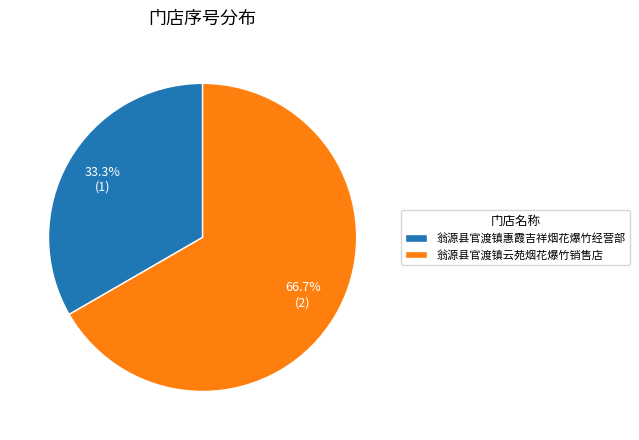

Which has a higher value, 翁源县官渡镇云苑烟花爆竹销售店 or 翁源县官渡镇惠霞吉祥烟花爆竹经营部?

翁源县官渡镇云苑烟花爆竹销售店